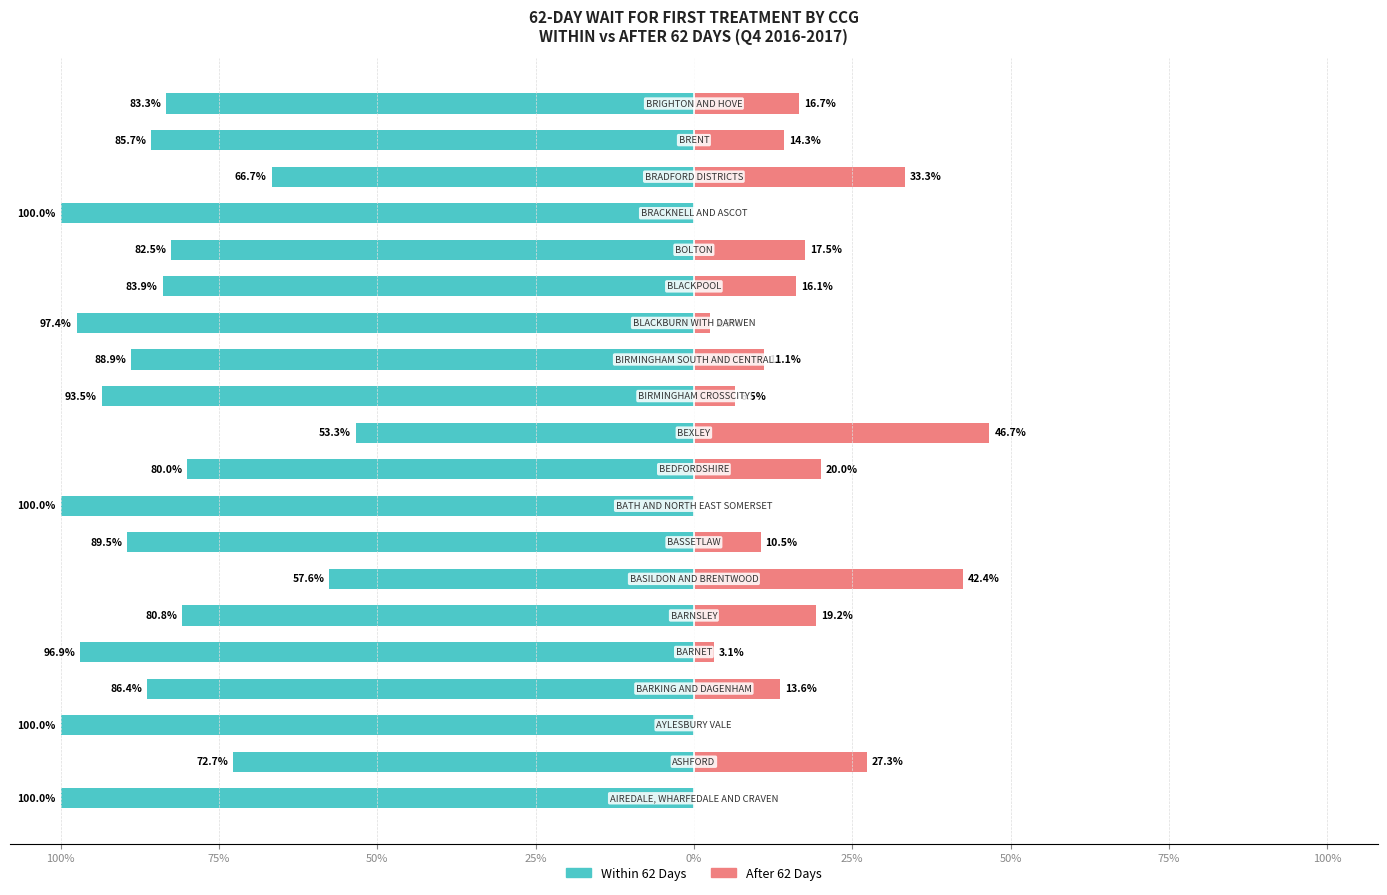

Read the WITHIN 62 DAYS value at 16.

-100.0